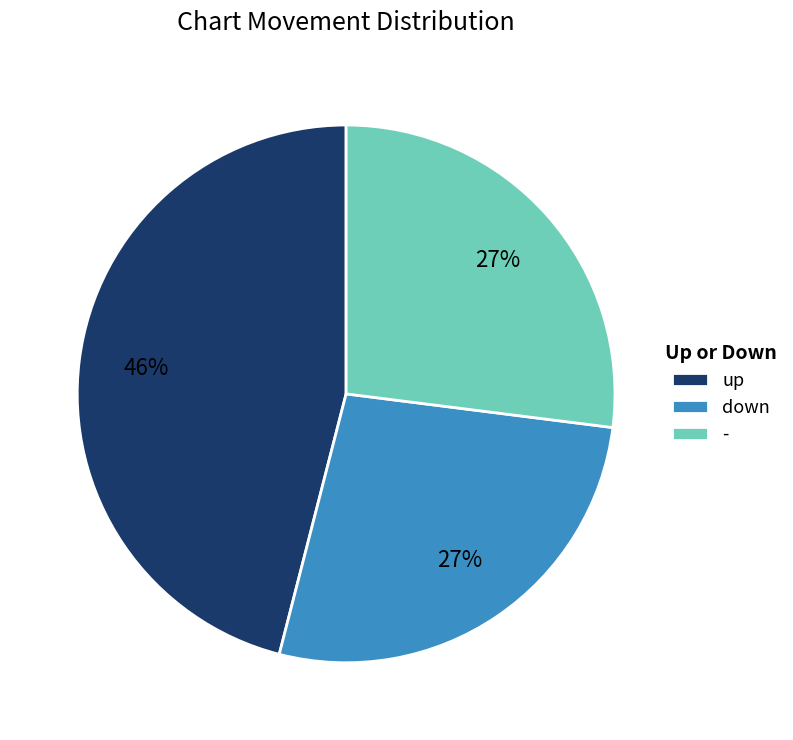

Approximately how many times larger is the value at down compared to -?

1.0